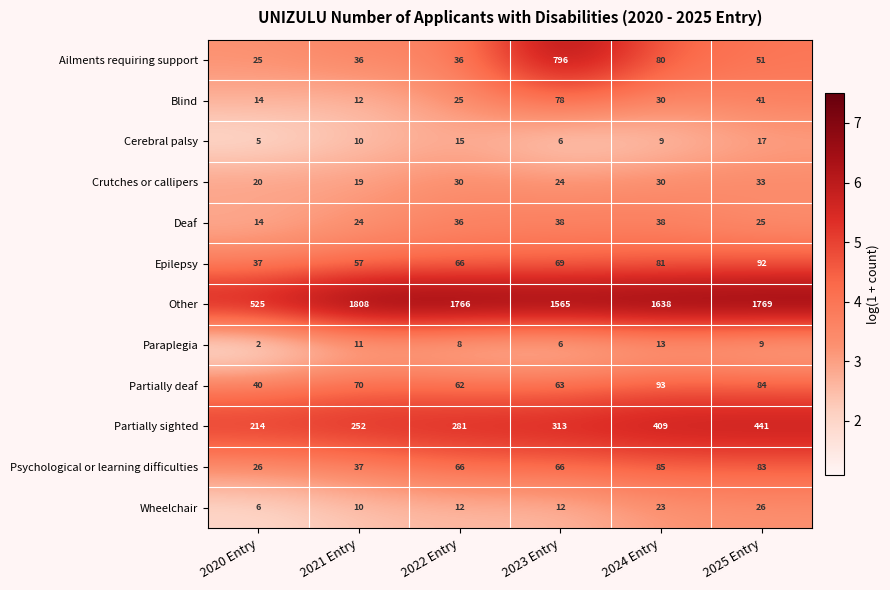

Count the number of data series in this chart.

12